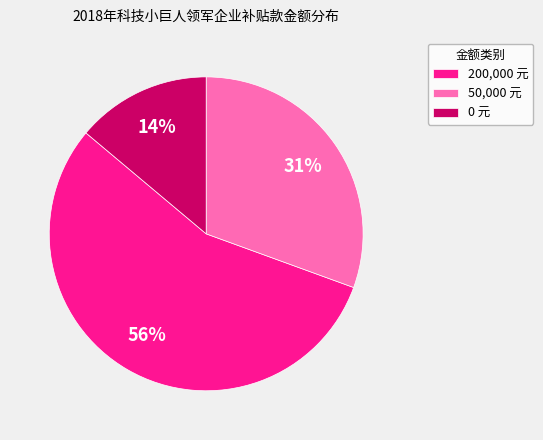

What percentage is the 50,000 元 slice, to the nearest percent?

31%